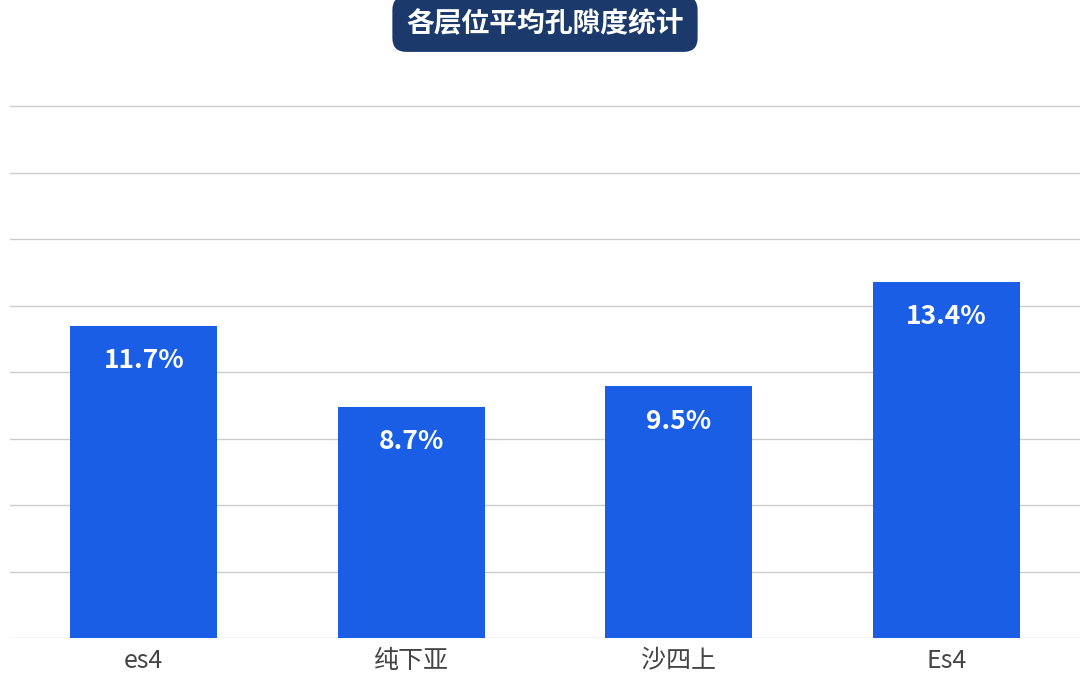

What is the label of the 2nd bar from the left?

纯下亚